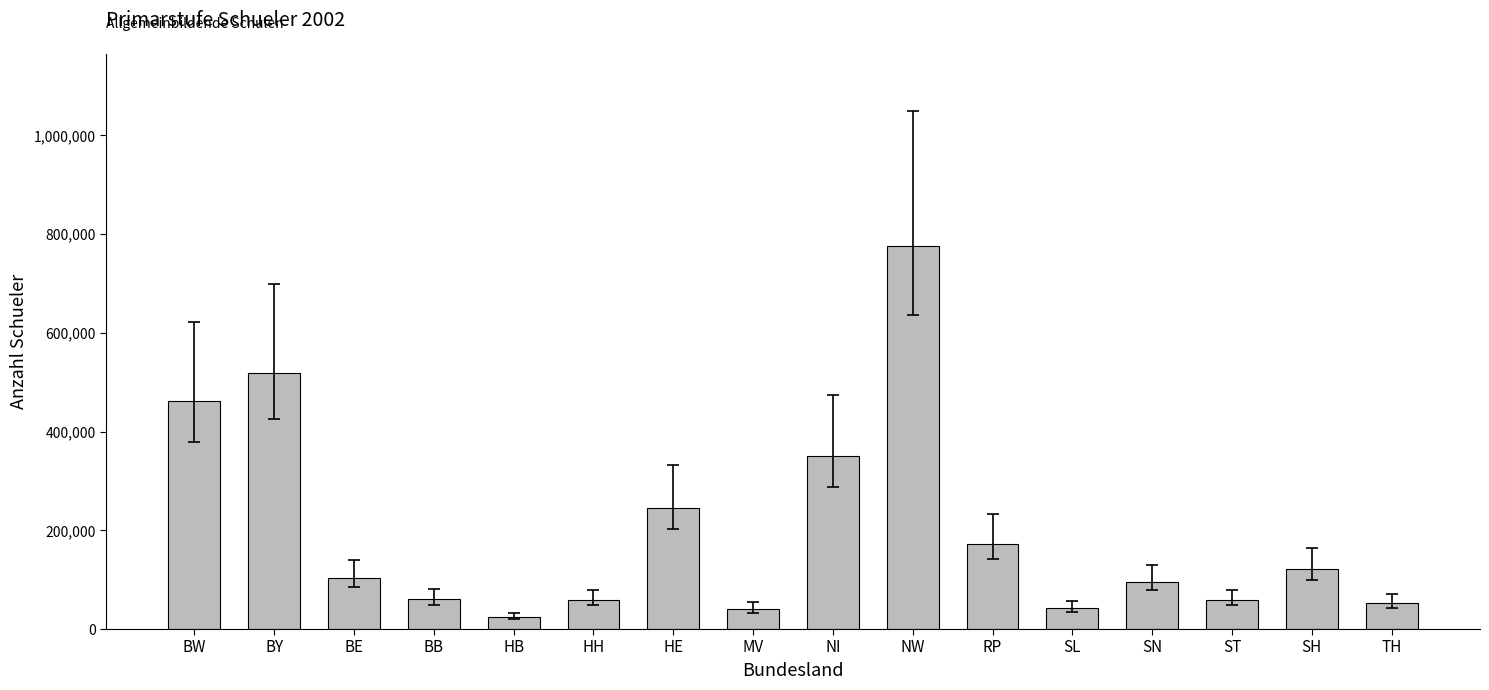

What is the difference between the maximum and minimum values?

752410